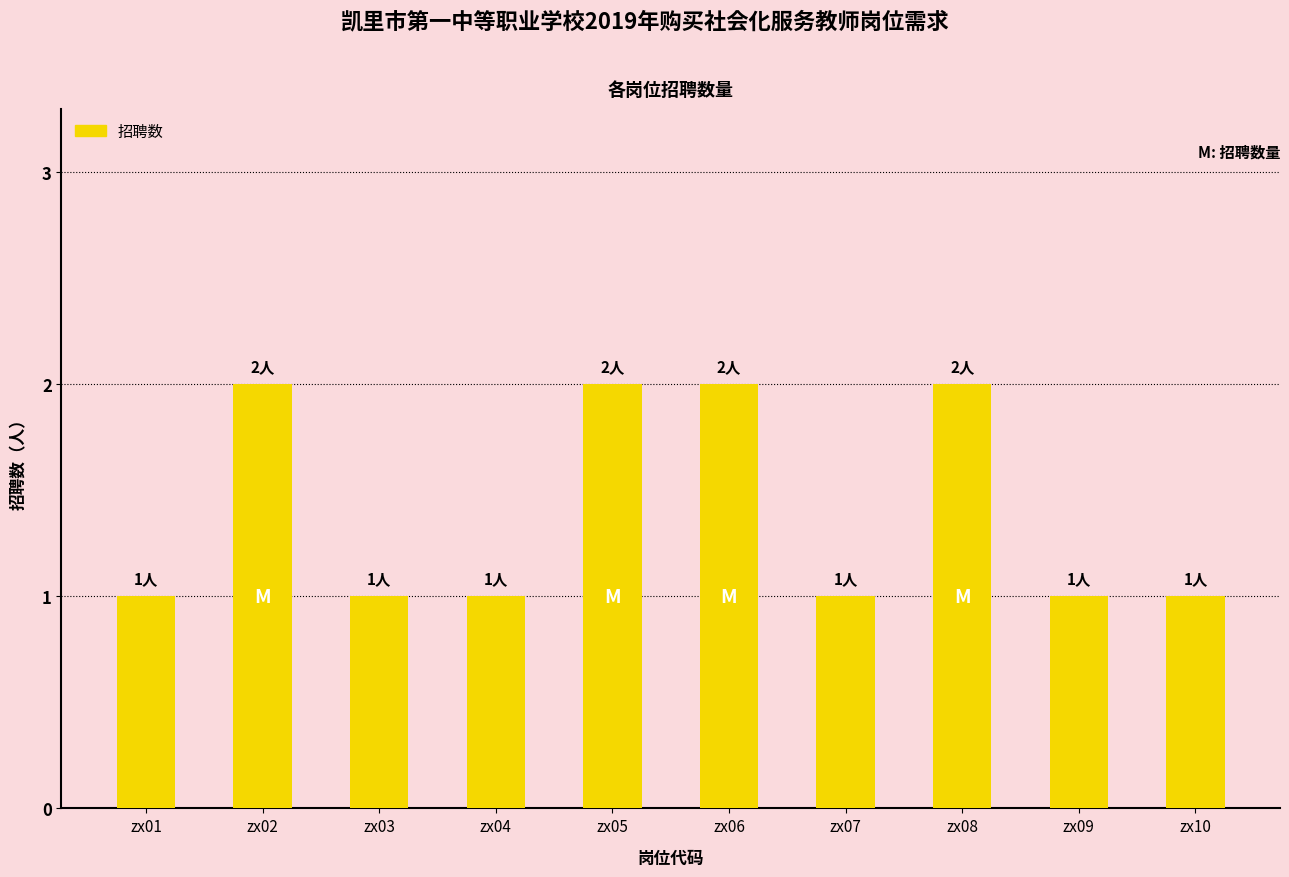

What is the sum of all values?

14